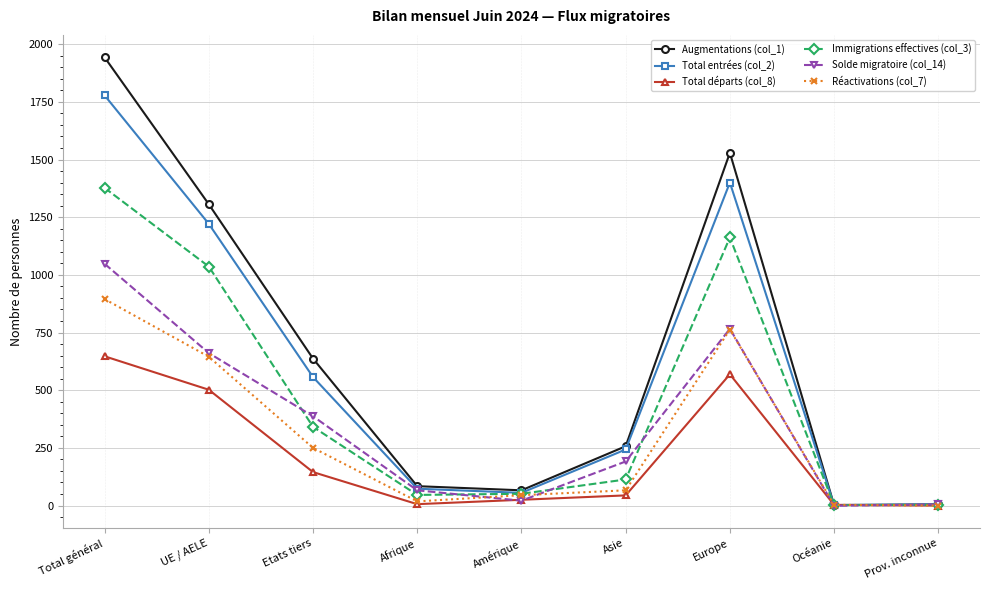

How many data points in Augmentations (col_1) are less than 257?

4